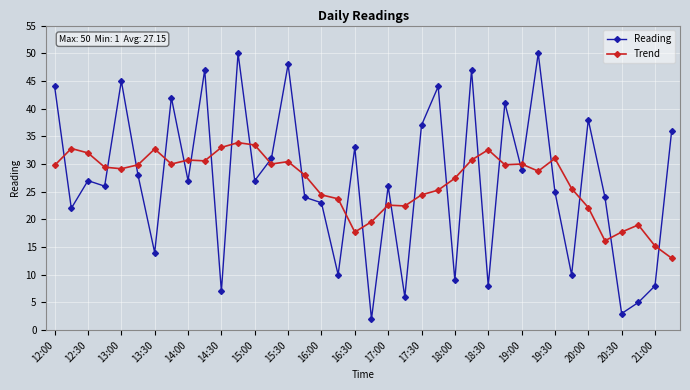

True or false: Trend has more than 0 points higher than both neighbors.

True